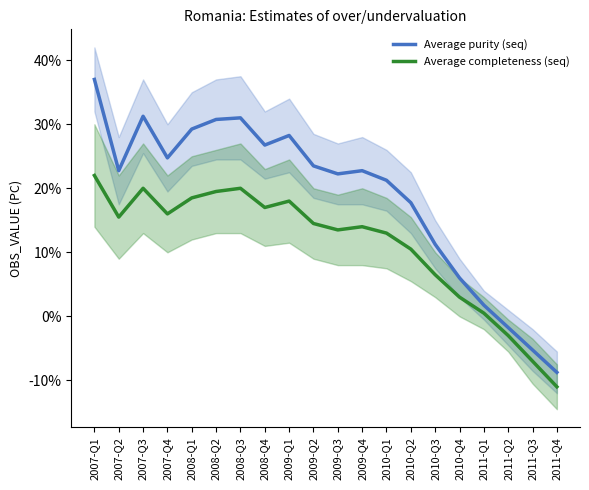

At which category does Average completeness (seq) reach its first local peak?

2007-Q3